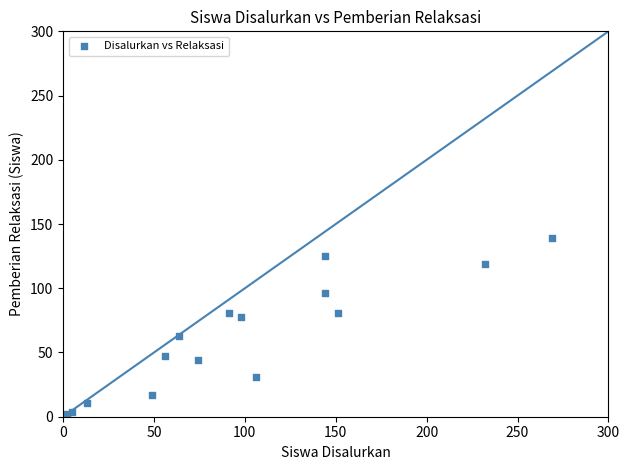

What is the range of X values (max minus min)?

267